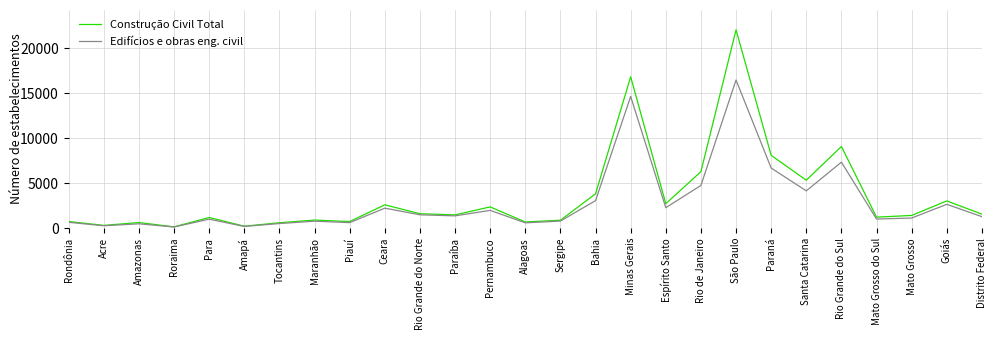

In Edifícios e obras eng. civil, how many points are higher than both neighbors (excluding endpoints)?

9